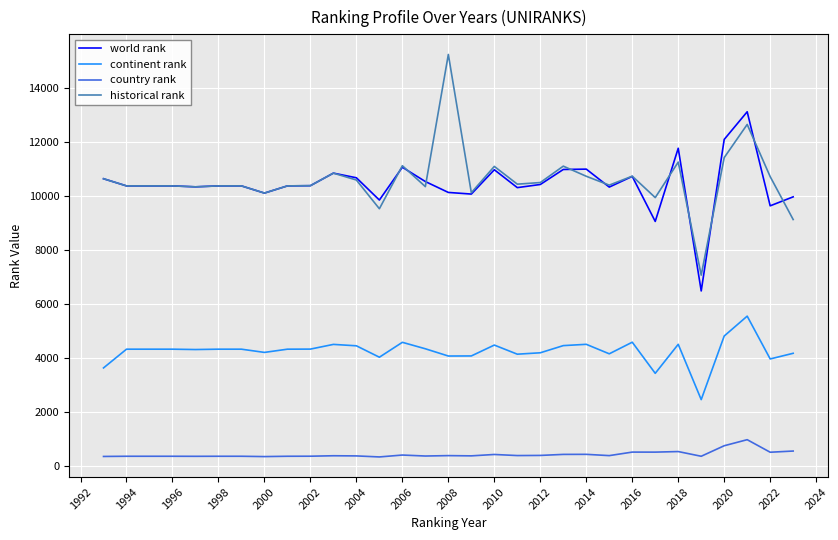

List the series in order of their peak value, highest first.

historical rank, world rank, continent rank, country rank